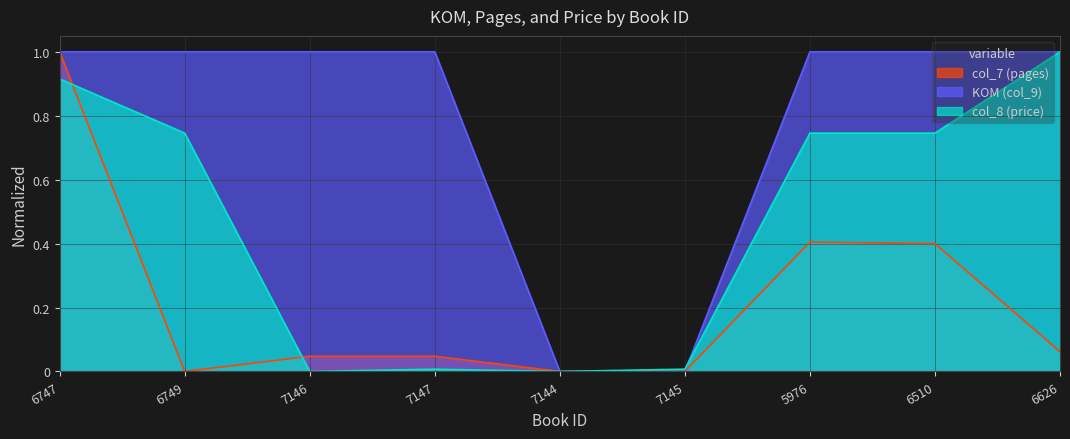

How many distinct data groups are displayed?

3